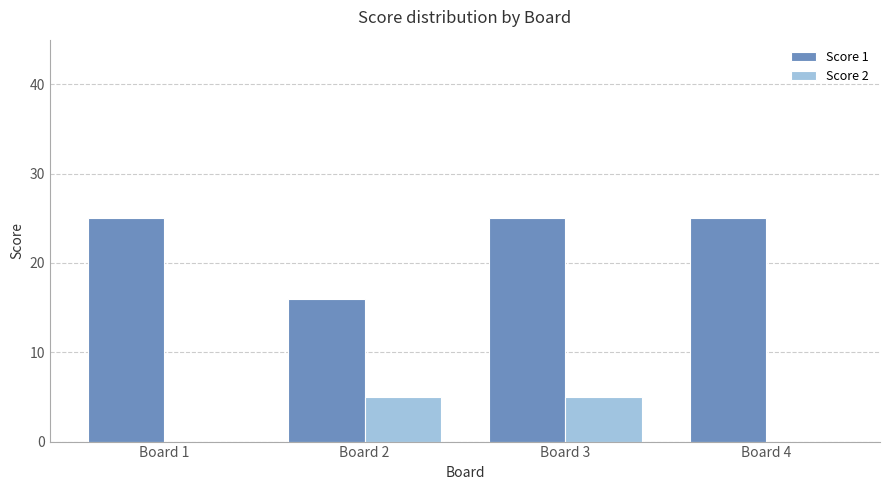

The Score 1 series shows 25 at Board 4. True or false?

True